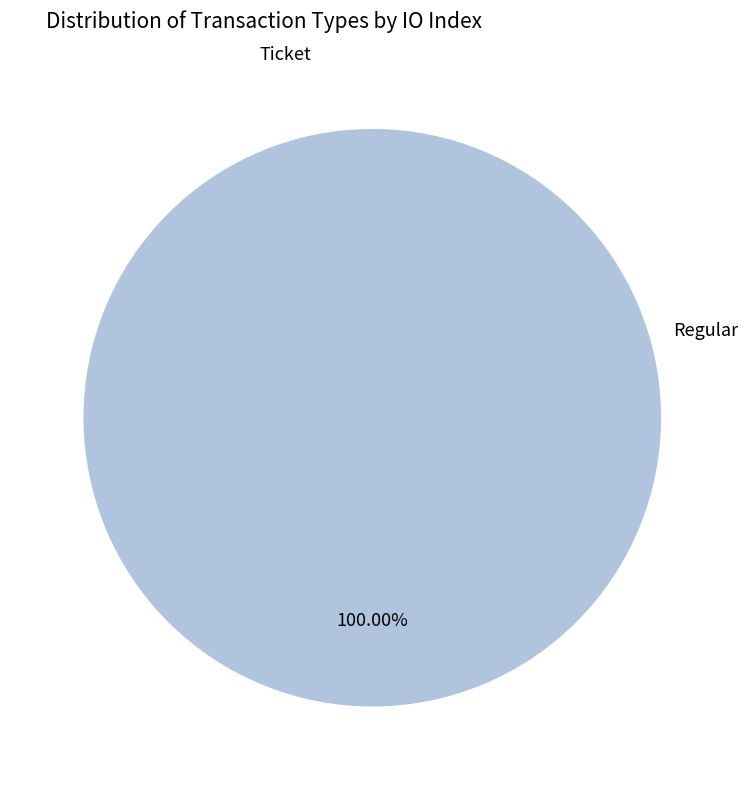

Which category has the biggest portion of the pie?

Regular